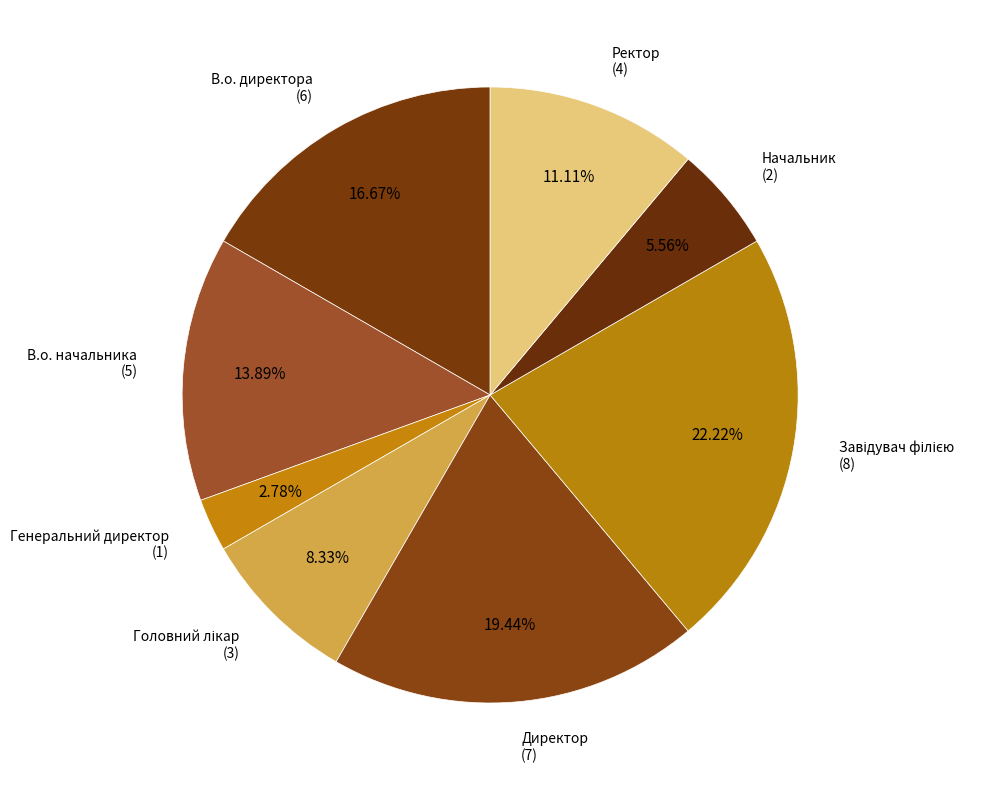

How many slices are in this pie chart?

8